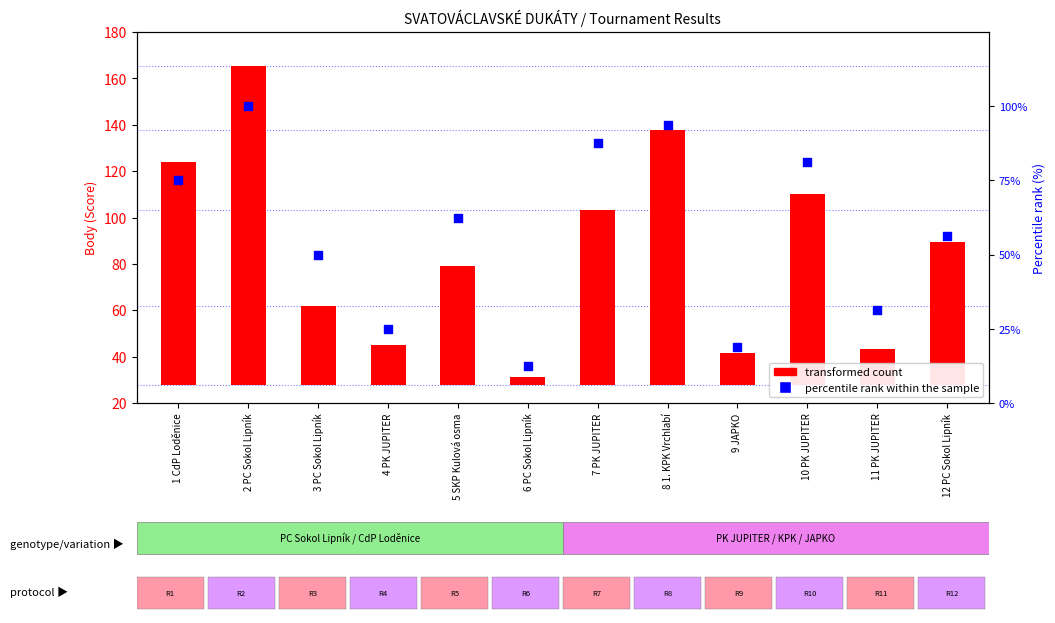

Which series has the largest total across all categories?

transformed count